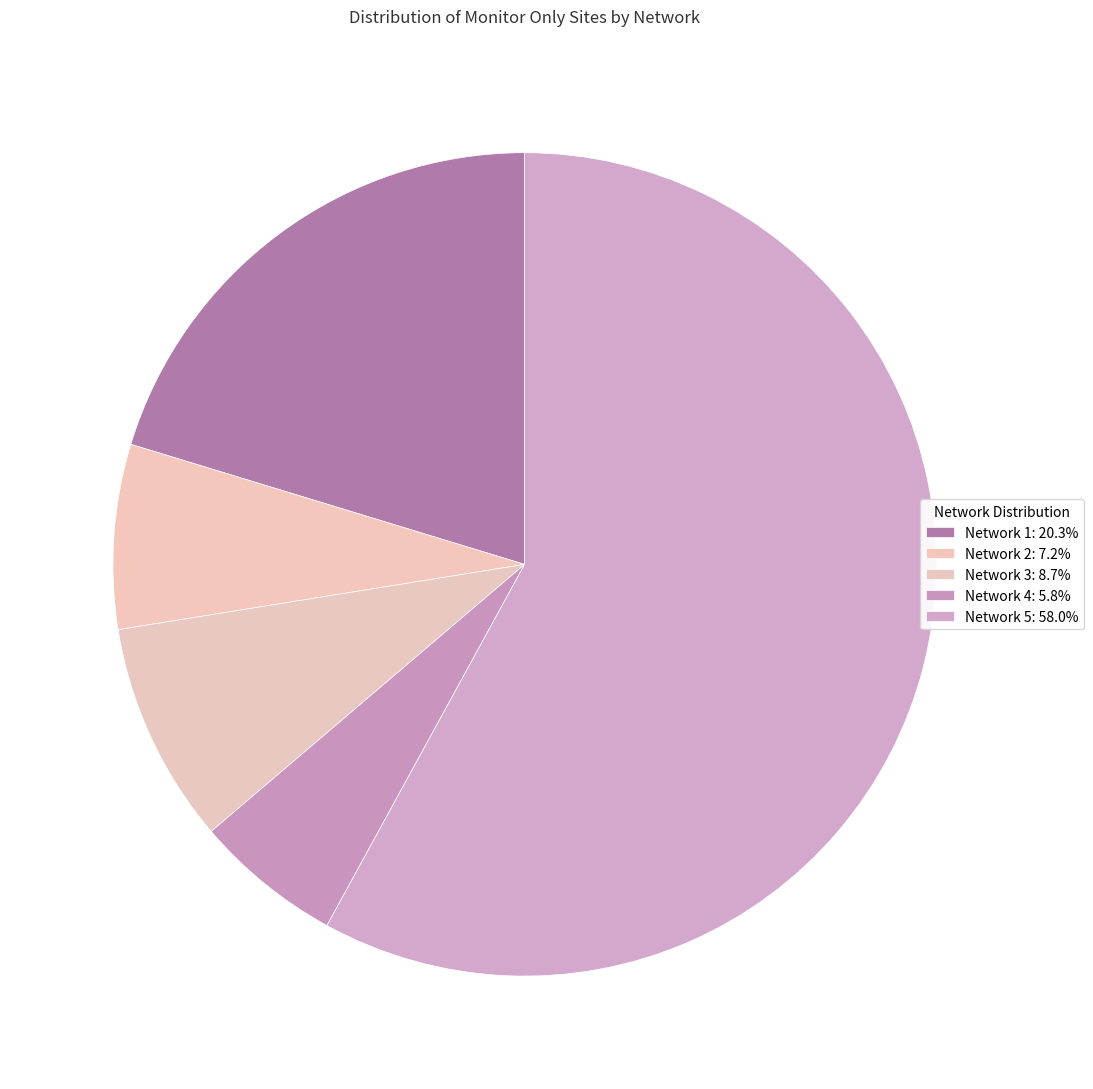

Rank the categories by value from lowest to highest.

Network 4, Network 2, Network 3, Network 1, Network 5